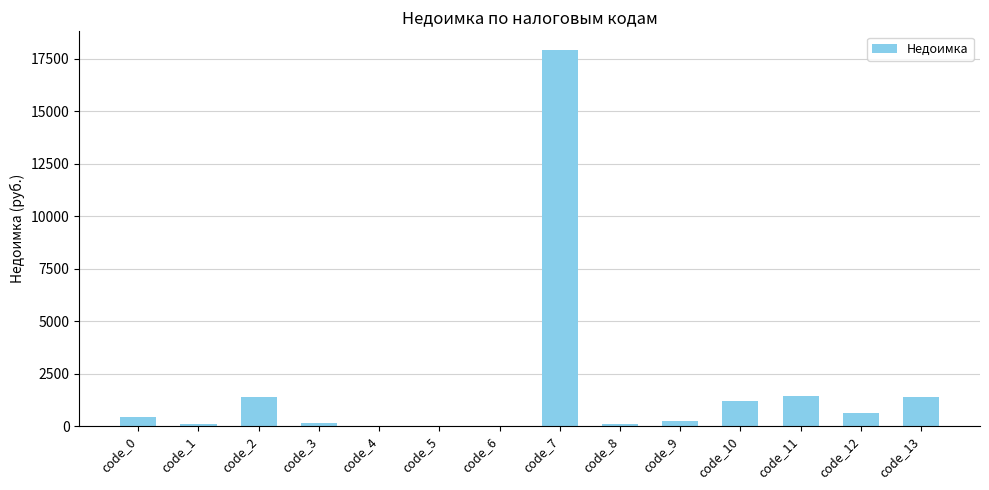

The chart shows a value of 1938.5 at code_10. True or false?

False